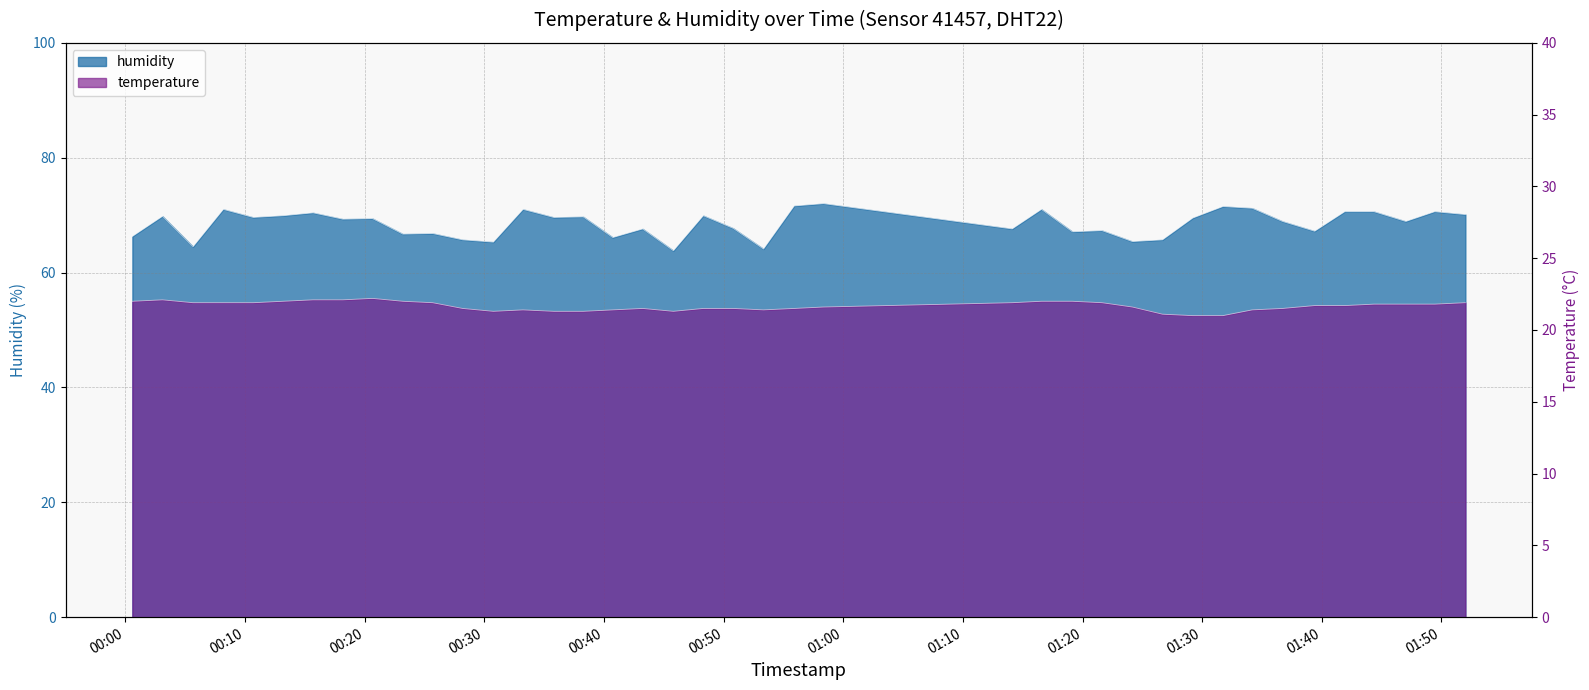

True or false: temperature and humidity intersect in this chart.

False